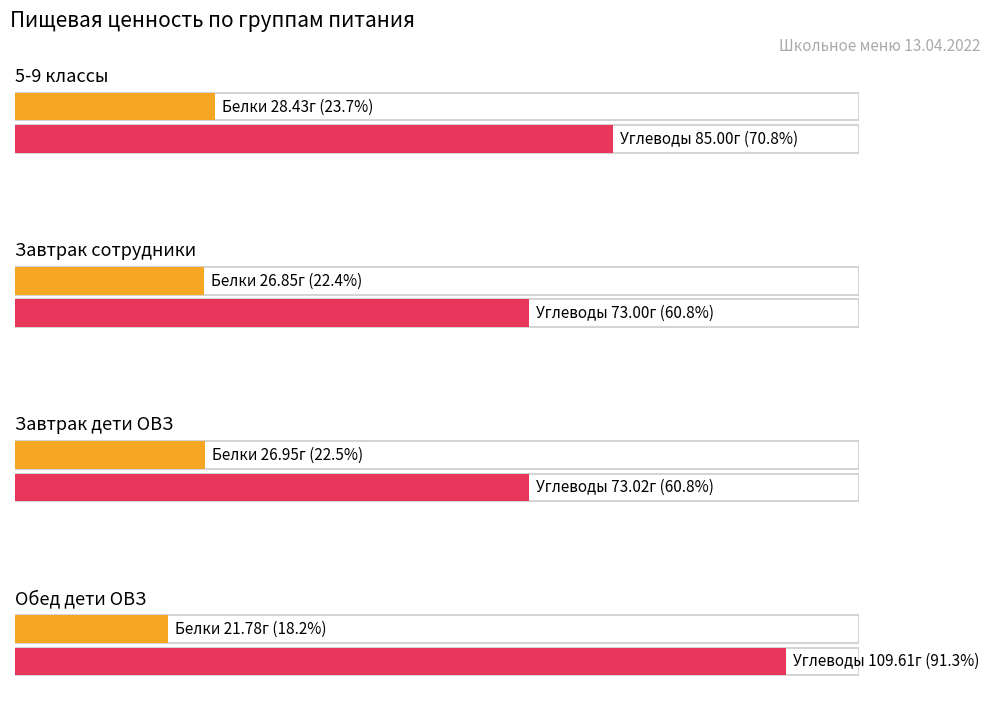

What is the highest value of the Белки series?

28.4